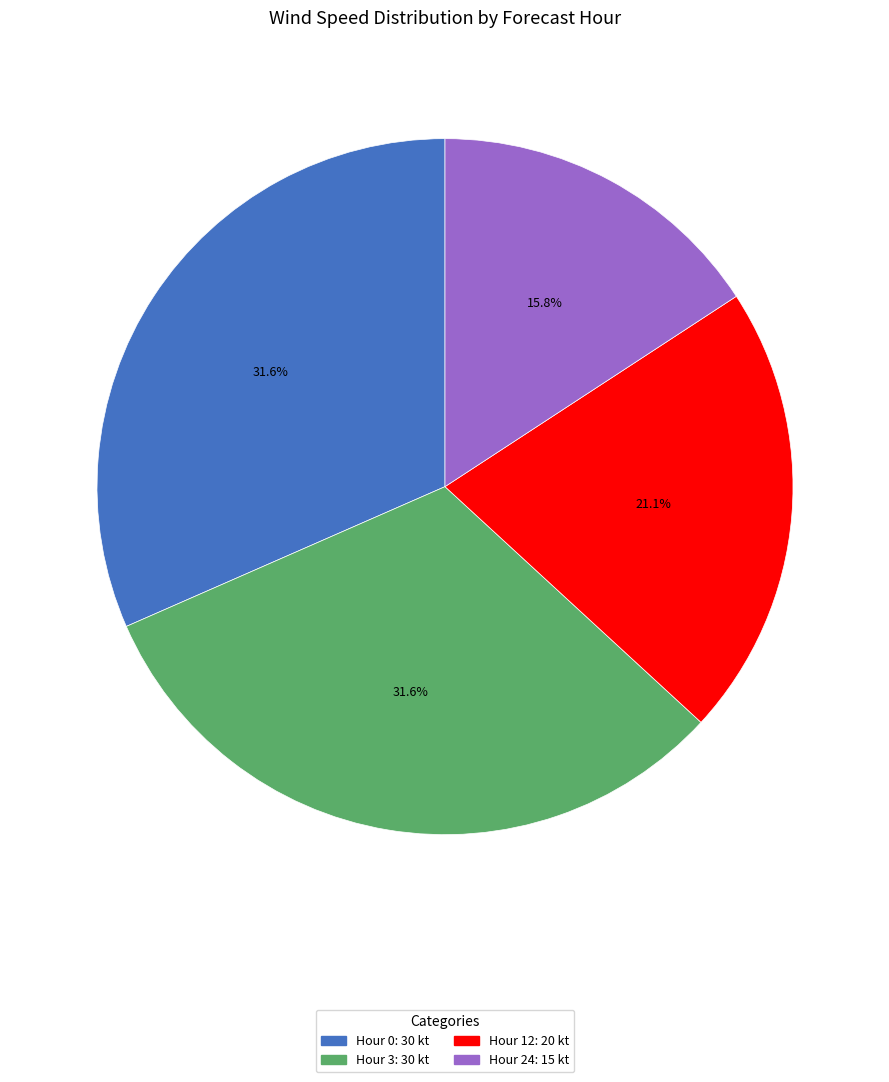

Is the sum of Hour 24: 15 kt and Hour 12: 20 kt greater than half?

No